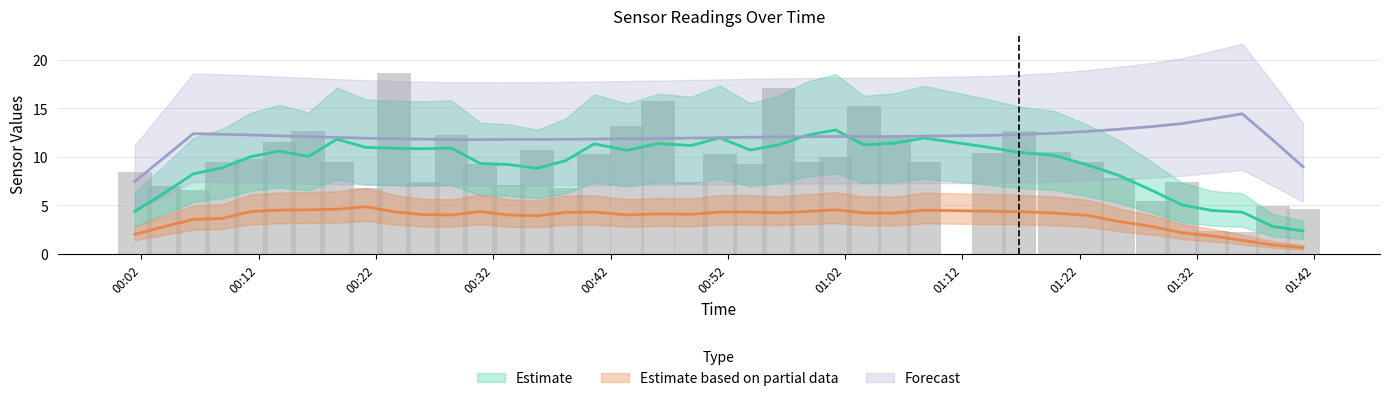

What is the value of the SDS_P1 bar at the 24th from the left?

9.5